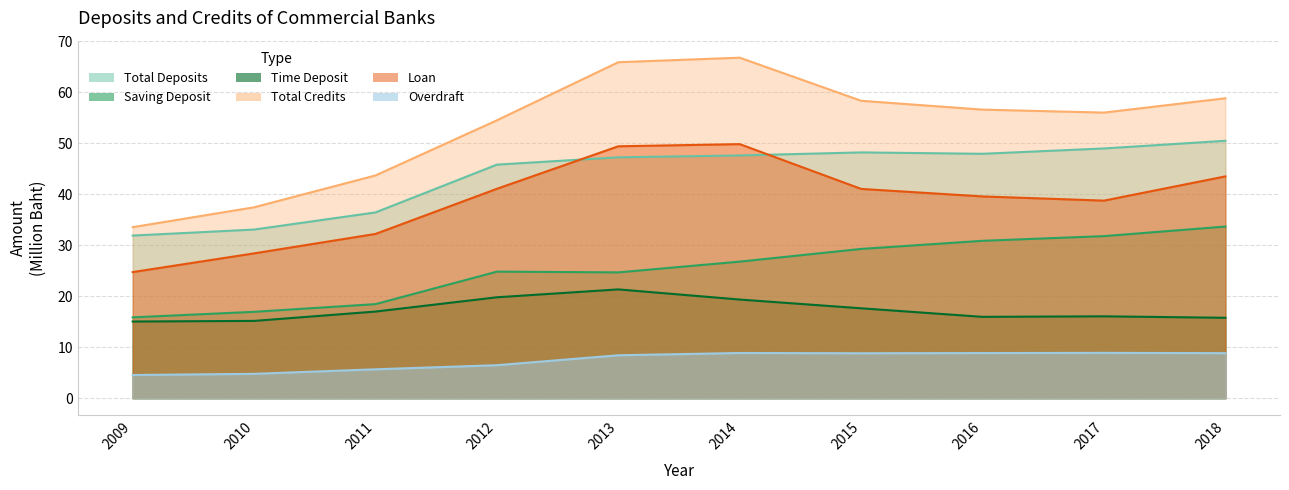

True or false: Saving Deposit and Total Deposits intersect in this chart.

False